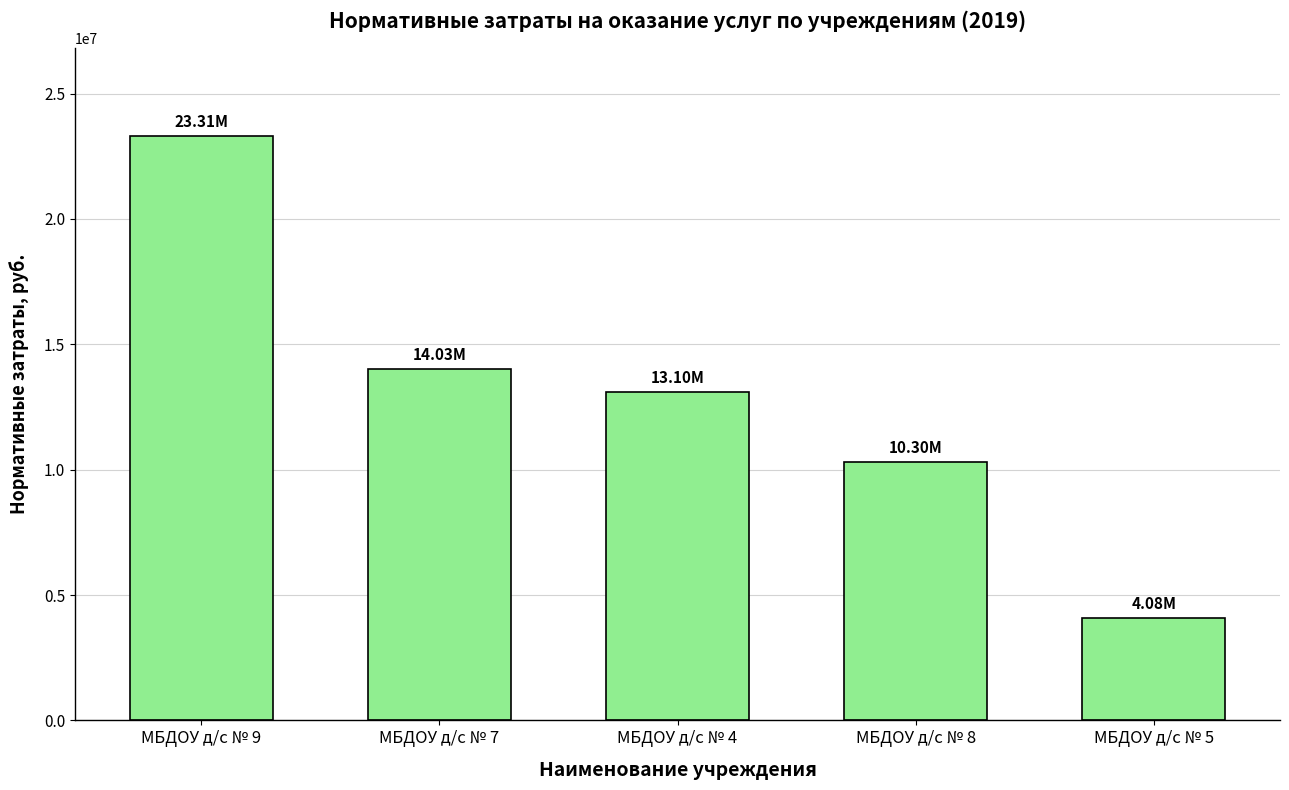

Which label corresponds to the smallest value in the chart?

МБДОУ д/с № 5